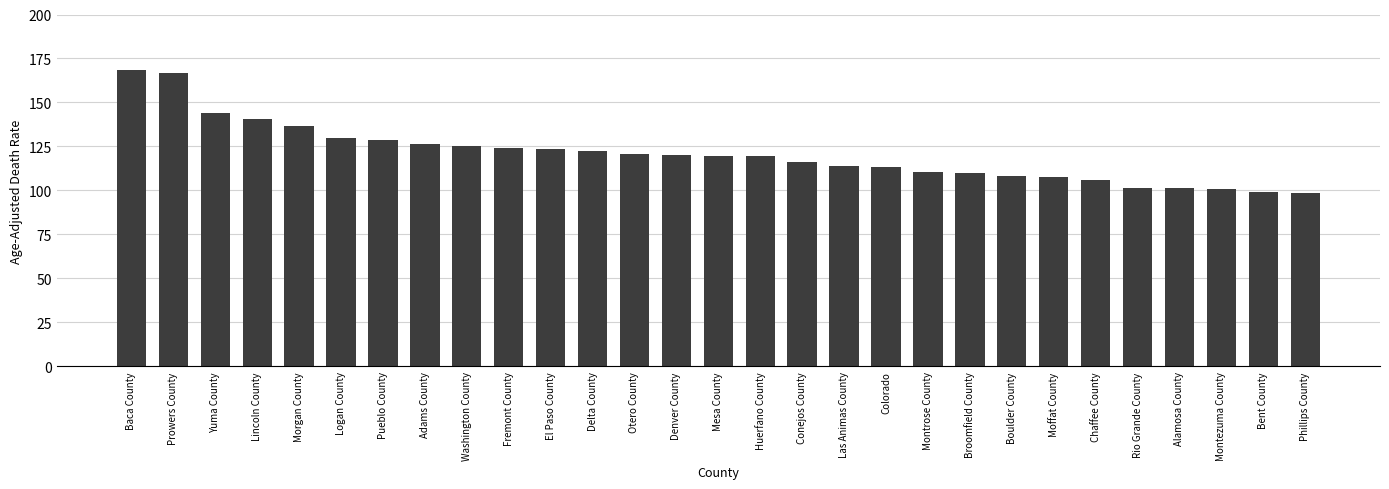

What is the difference between the values at Logan County and Broomfield County?

20.2